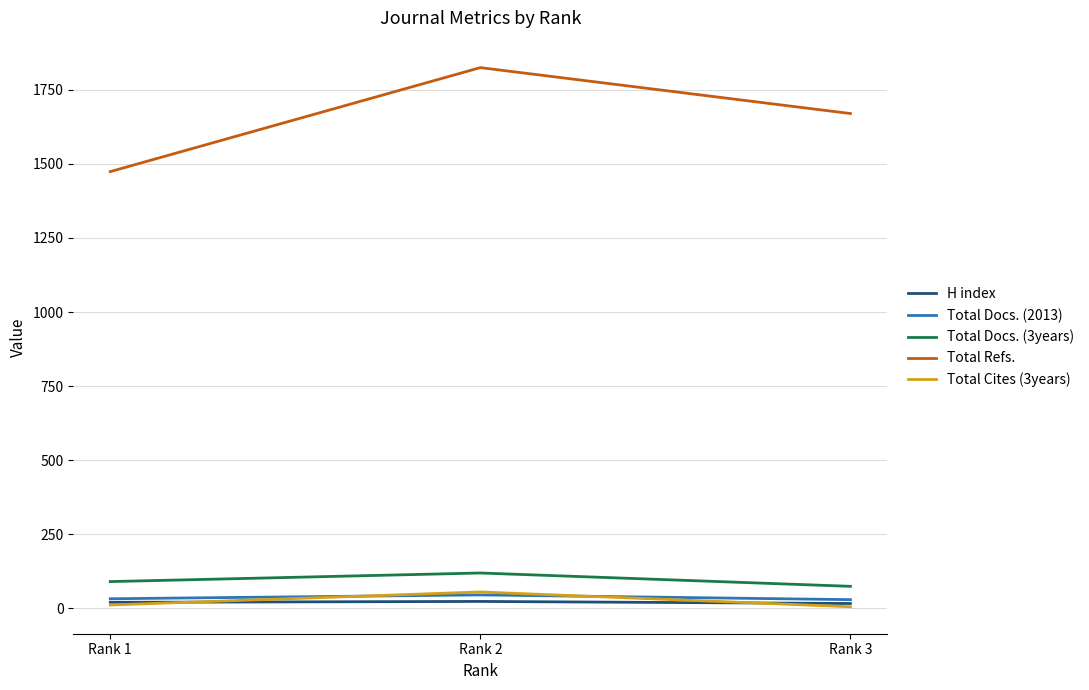

What is the spread (max minus min) of values at Rank 3?

1665